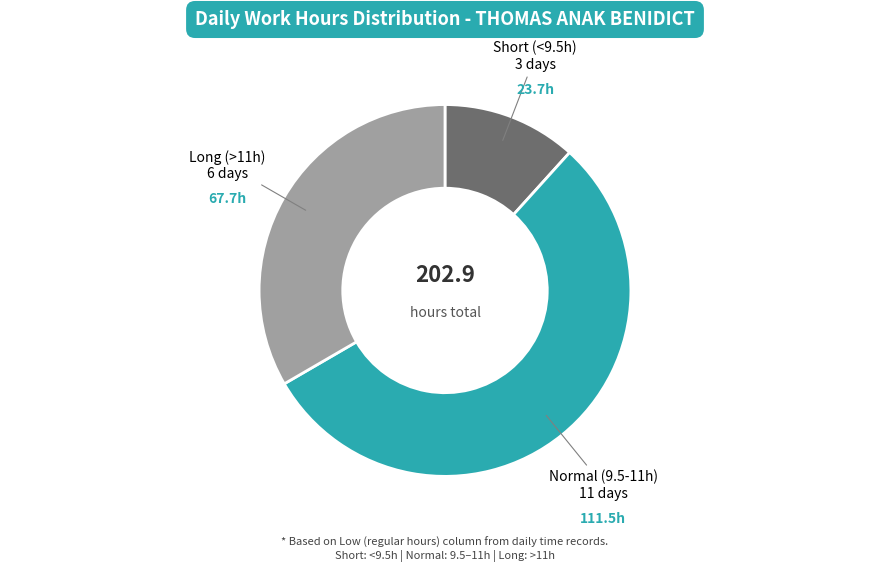

Is there a majority slice in this chart?

Yes